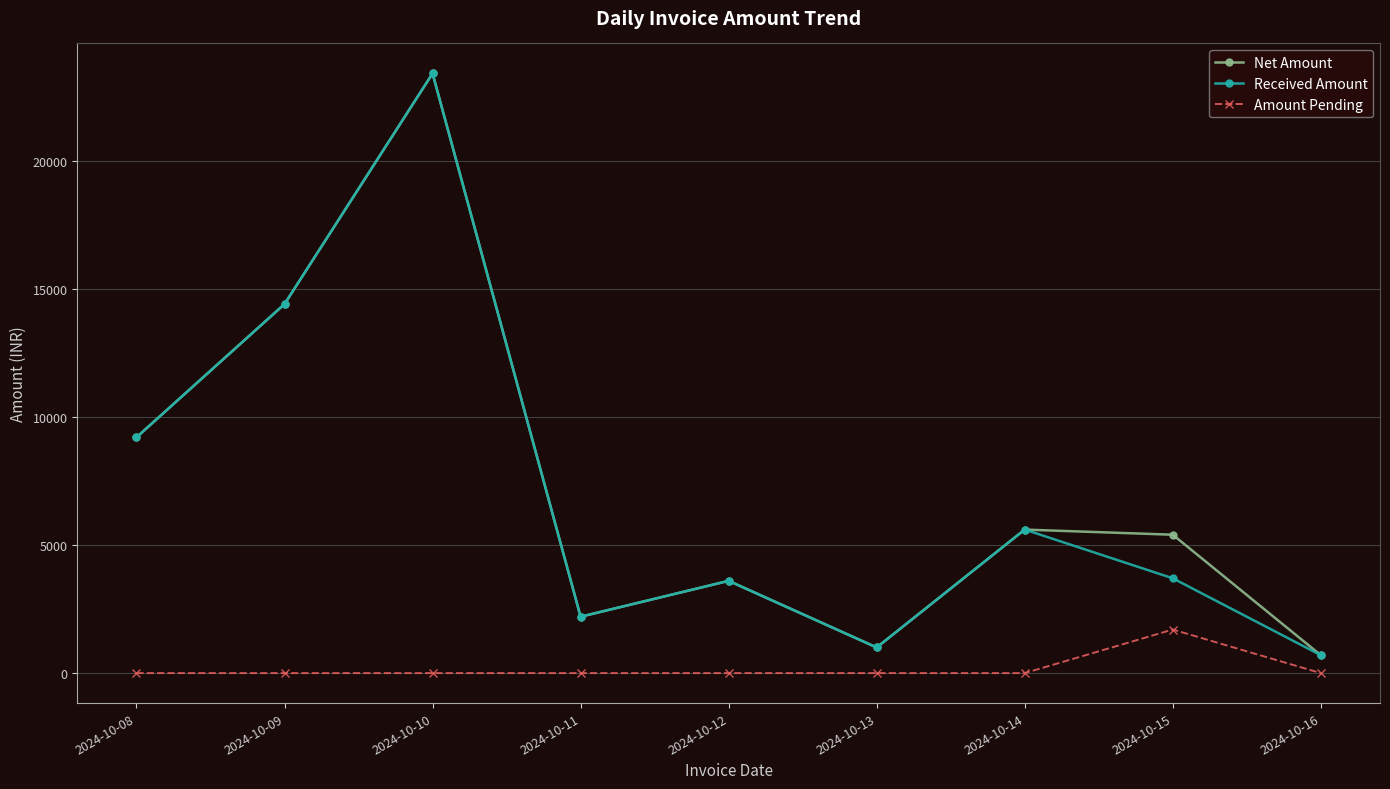

In Amount Pending, how many points are higher than both neighbors (excluding endpoints)?

1